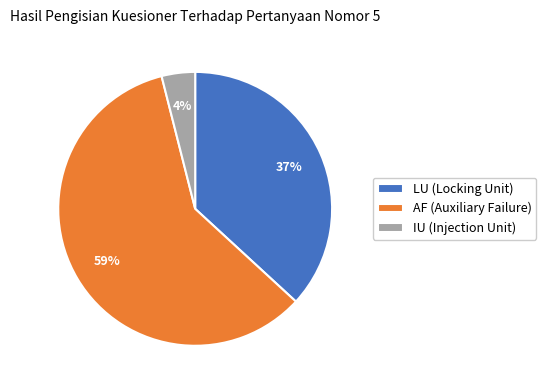

To the nearest percent, what portion does LU (Locking Unit) represent?

37%